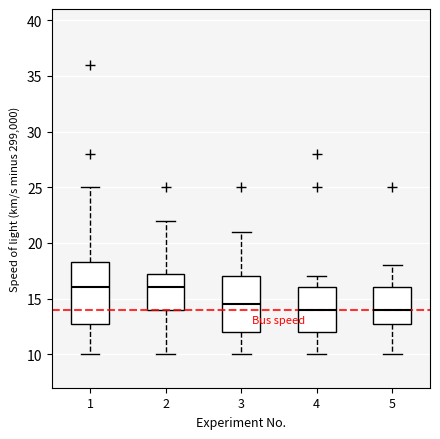

Reading left to right, transcribe this box plot: for each box, give where its median line is, the range the box spans, and where its two whiskers end, as read against the y-axis. The values are not printed on the chart, so give them approximately, as read against the axis.

1: median 16.0, box 13.0 to 18.5, whiskers 10.0 to 25.0
2: median 16.0, box 14.0 to 17.5, whiskers 10.0 to 22.0
3: median 14.5, box 12.0 to 17.0, whiskers 10.0 to 21.0
4: median 14.0, box 12.0 to 16.0, whiskers 10.0 to 17.0
5: median 14.0, box 13.0 to 16.0, whiskers 10.0 to 18.0